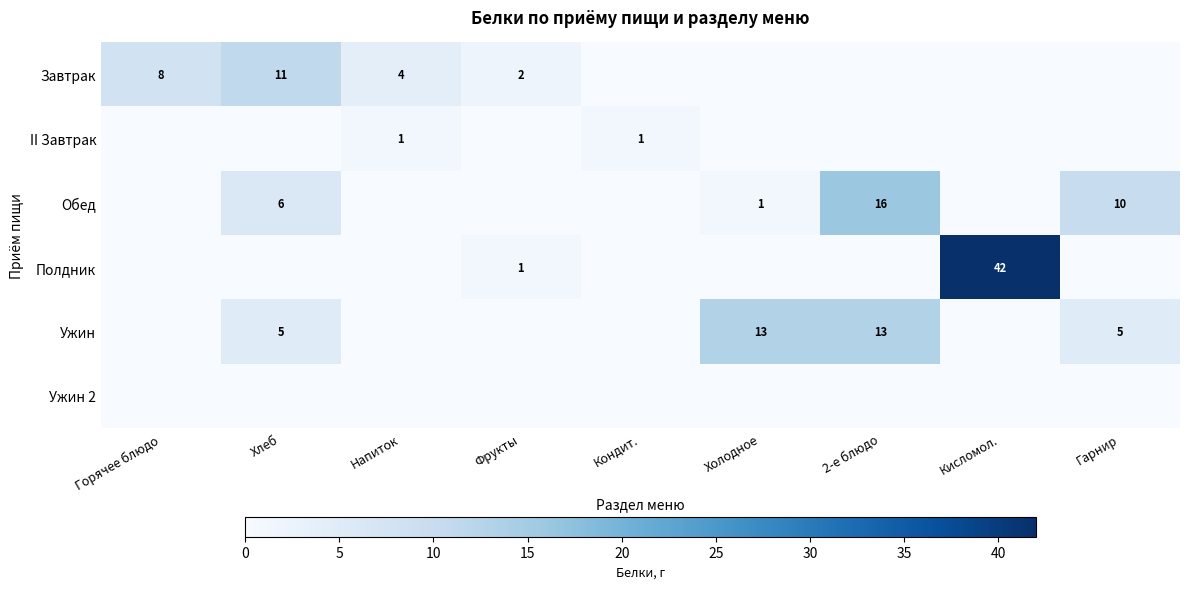

At which category is the sum across all series the highest?

Кисломол.